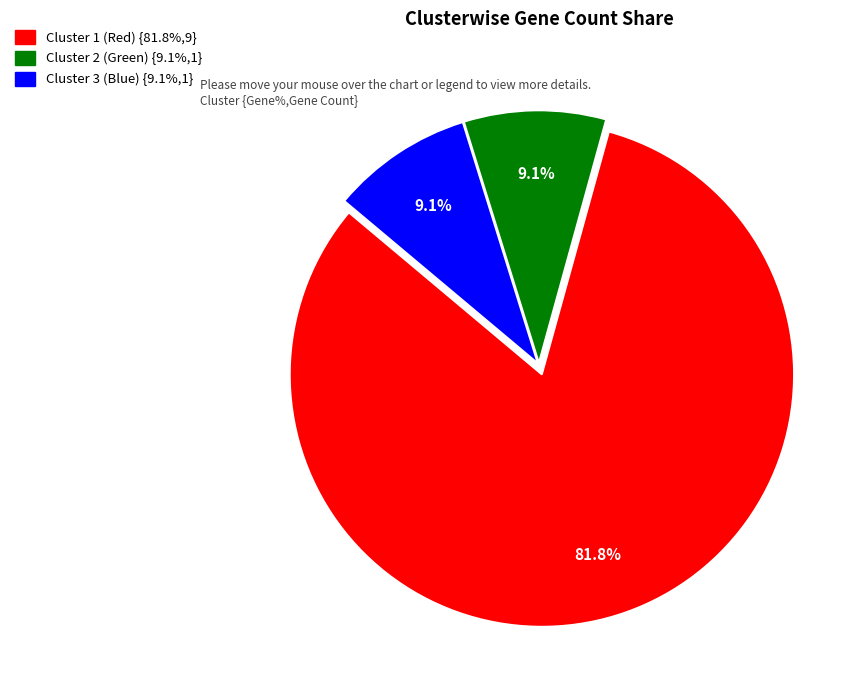

Which slice represents more than half of the pie?

1